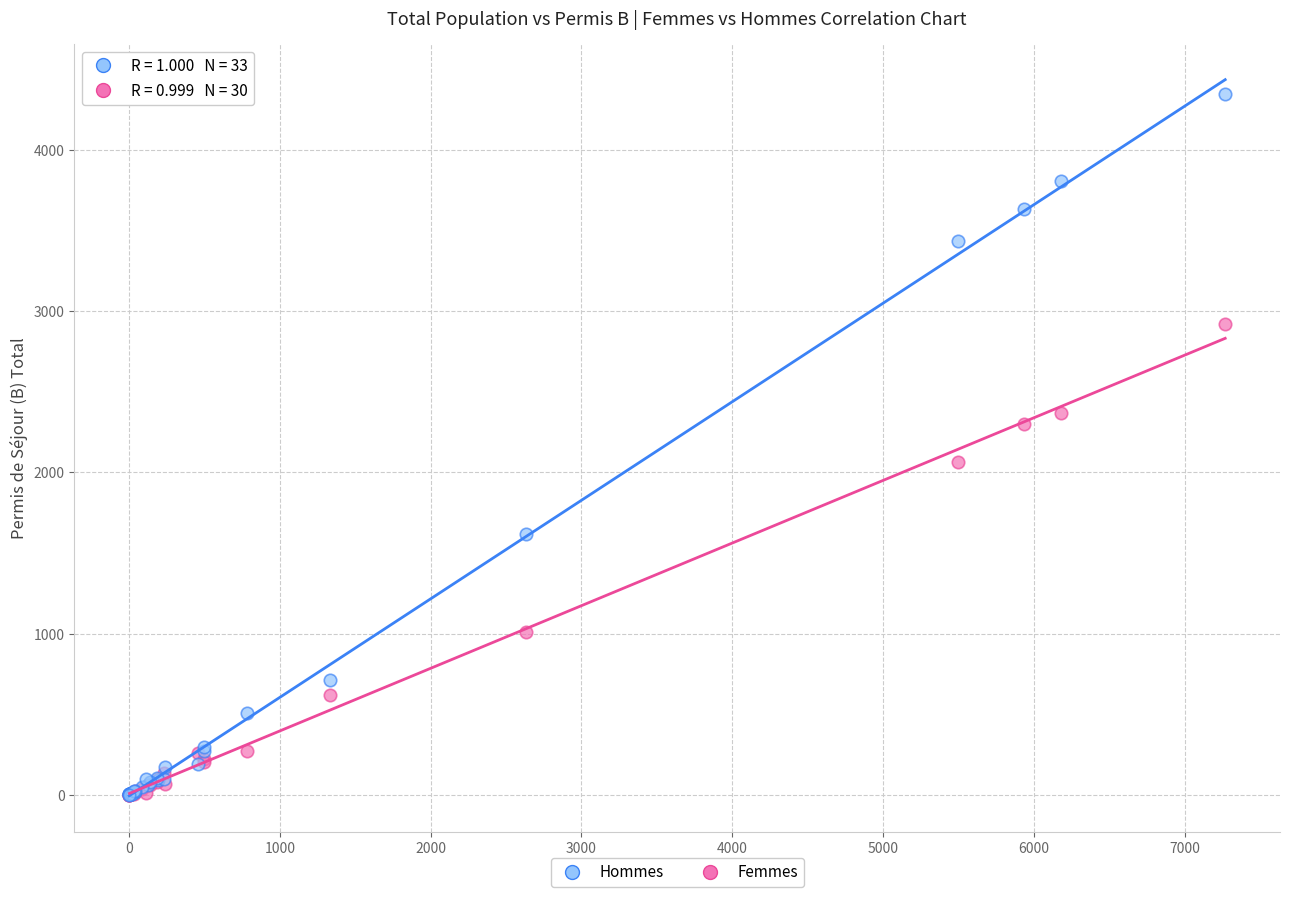

In the Femmes series, what Y value is closest to 1461?

1011